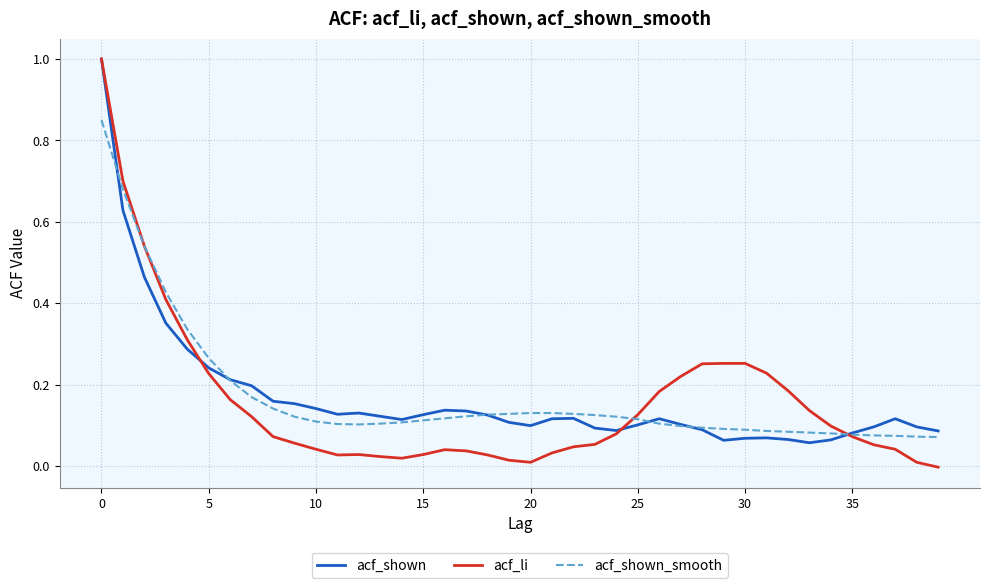

Which series has the largest range (max minus min)?

acf_li